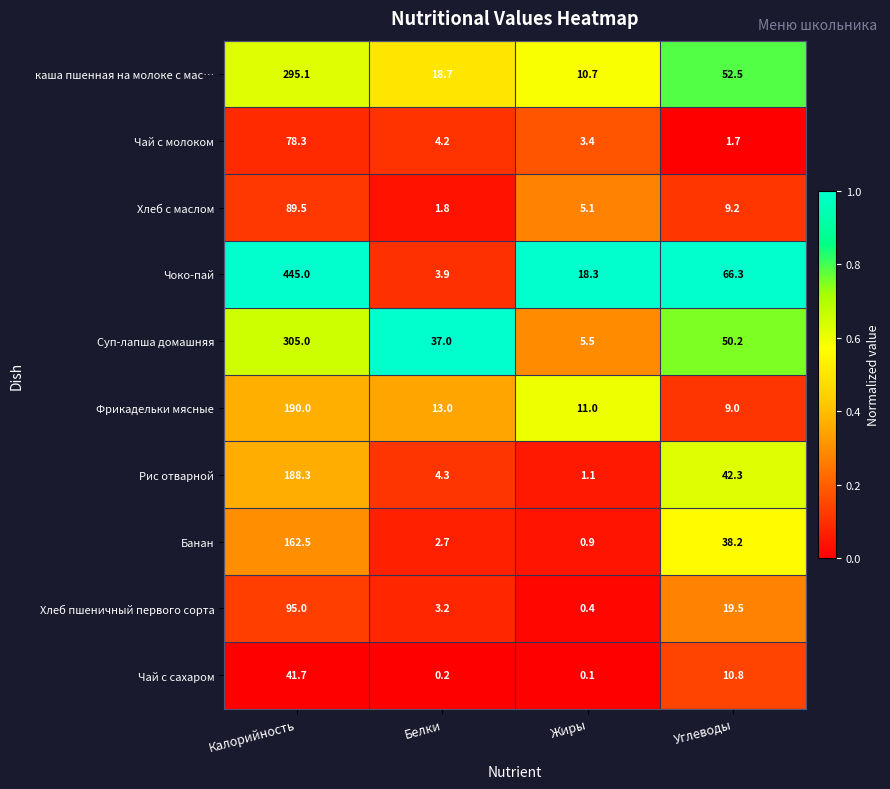

List the series in order of their peak value, lowest first.

Чай с сахаром, Чай с молоком, Хлеб с маслом, Хлеб пшеничный первого сорта, Банан, Рис отварной, Фрикадельки мясные, каша пшенная на молоке с мас…, Суп-лапша домашняя, Чоко-пай